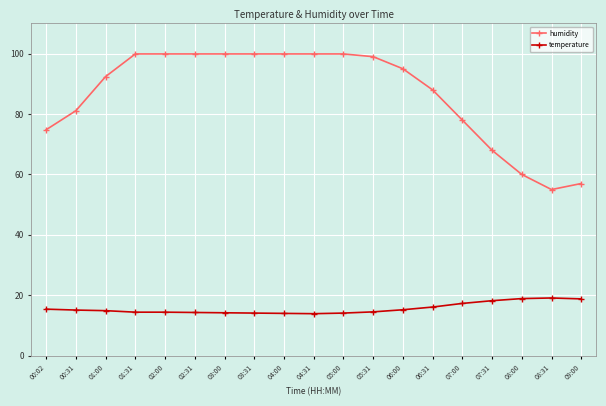

At 07:31, list the series in order from smallest to largest.

temperature, humidity